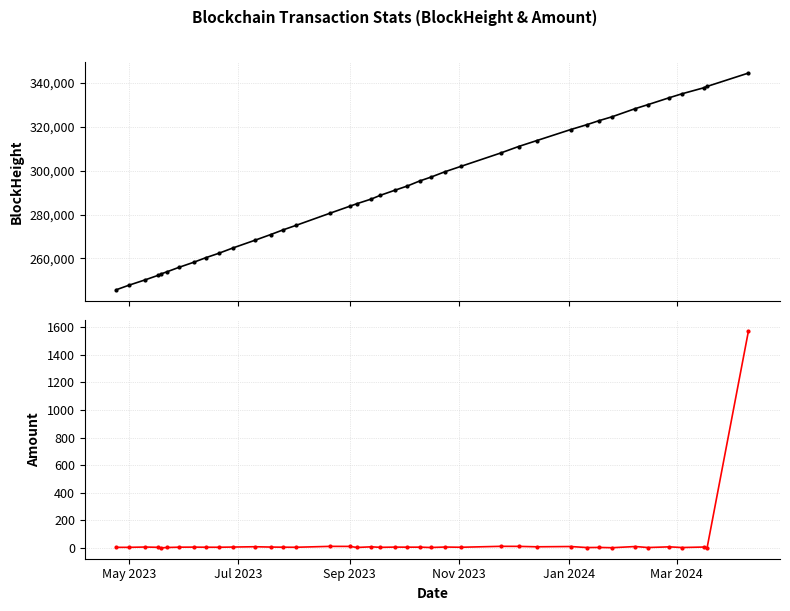

Is this an area chart (filled region under the line)?

No